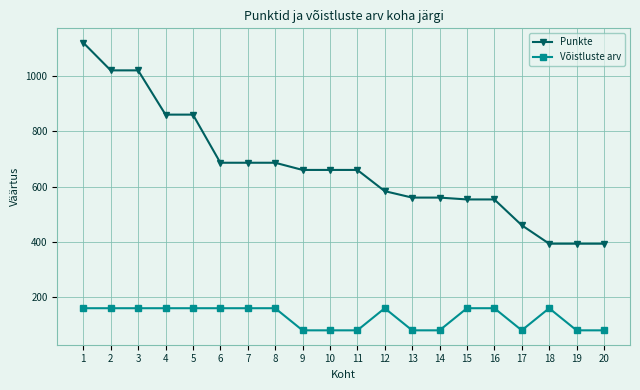

Does the chart have visible grid lines?

Yes